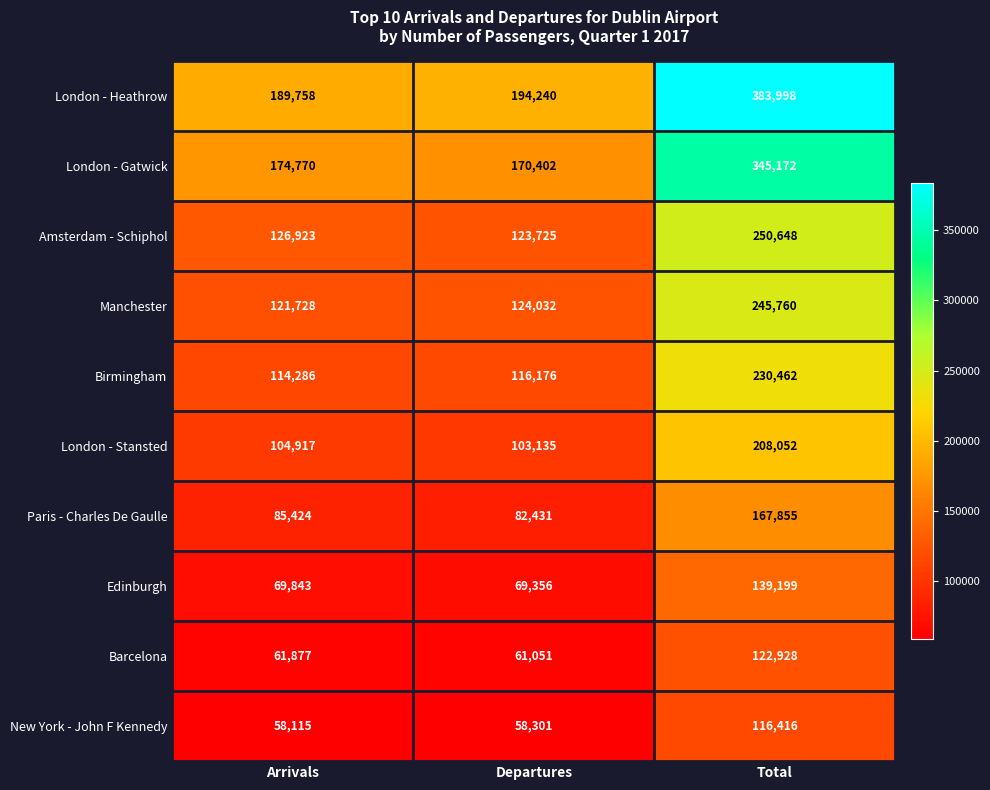

The Barcelona series shows 51368 at Total. True or false?

False